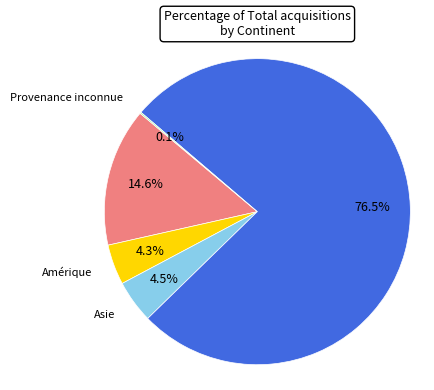

Approximately how many times larger is the value at Afrique compared to Amérique?

3.4